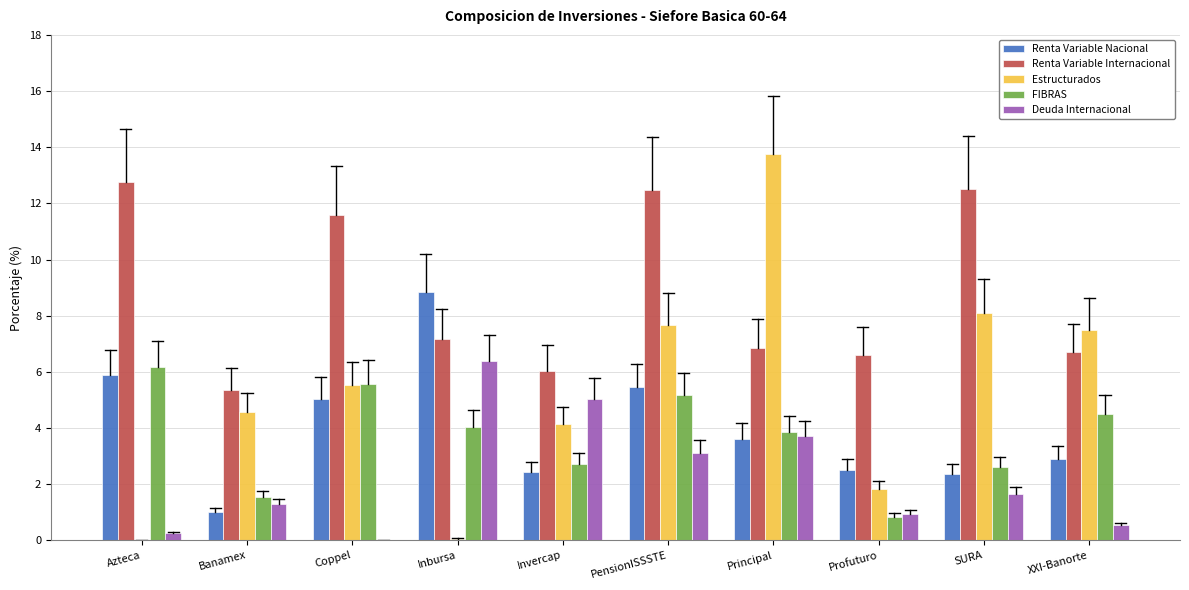

The Estructurados series shows 5.9 at Azteca. True or false?

False